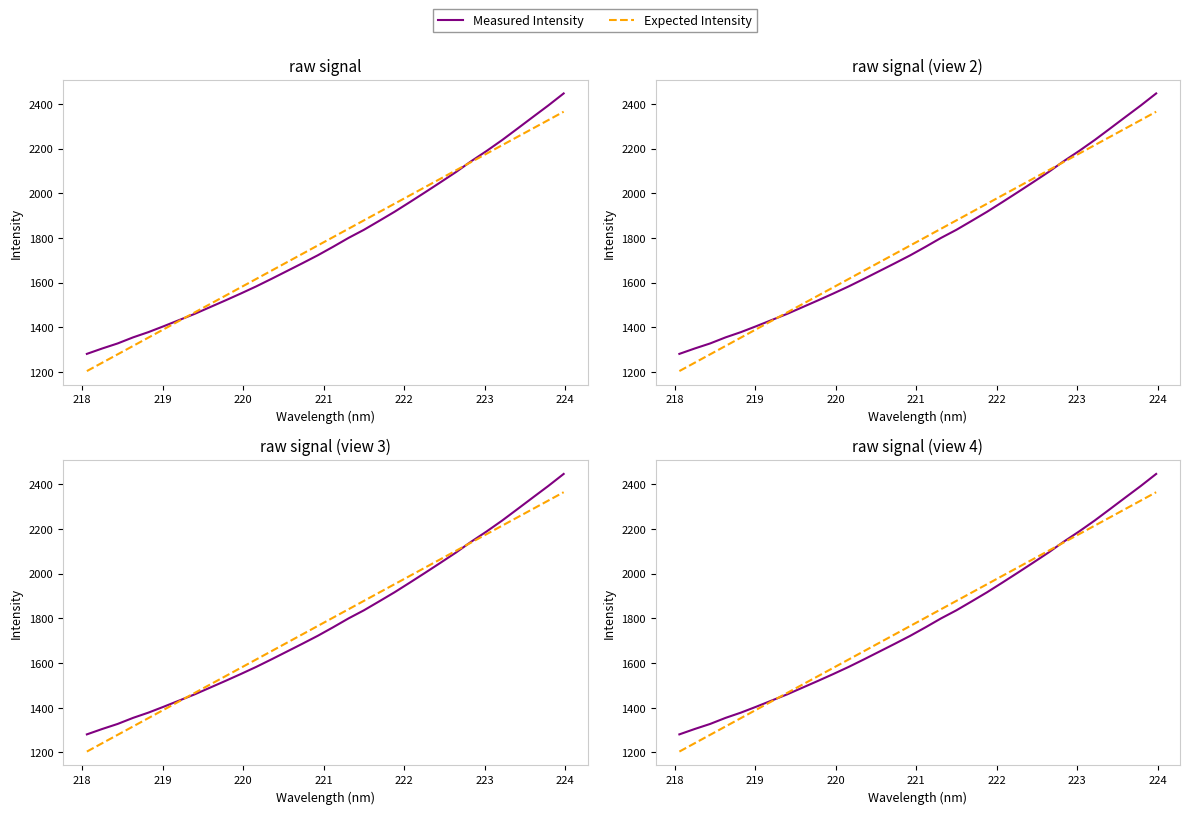

Does the chart have visible grid lines?

No